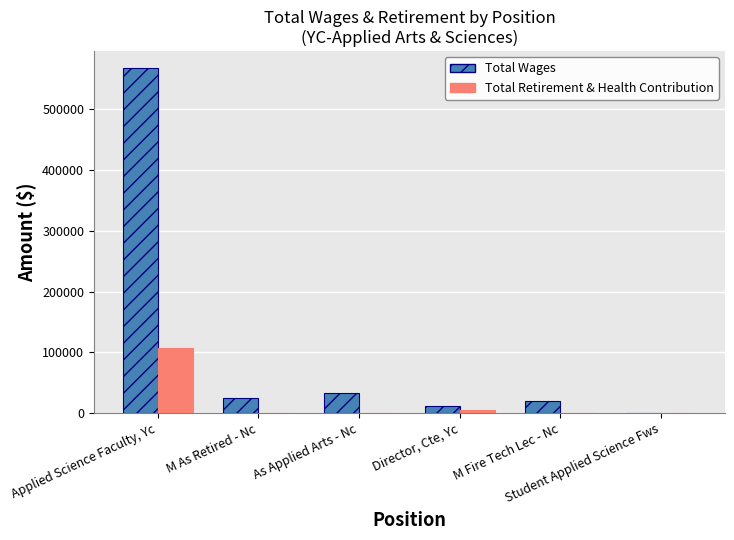

What is the highest value of the Total Wages series?

567376